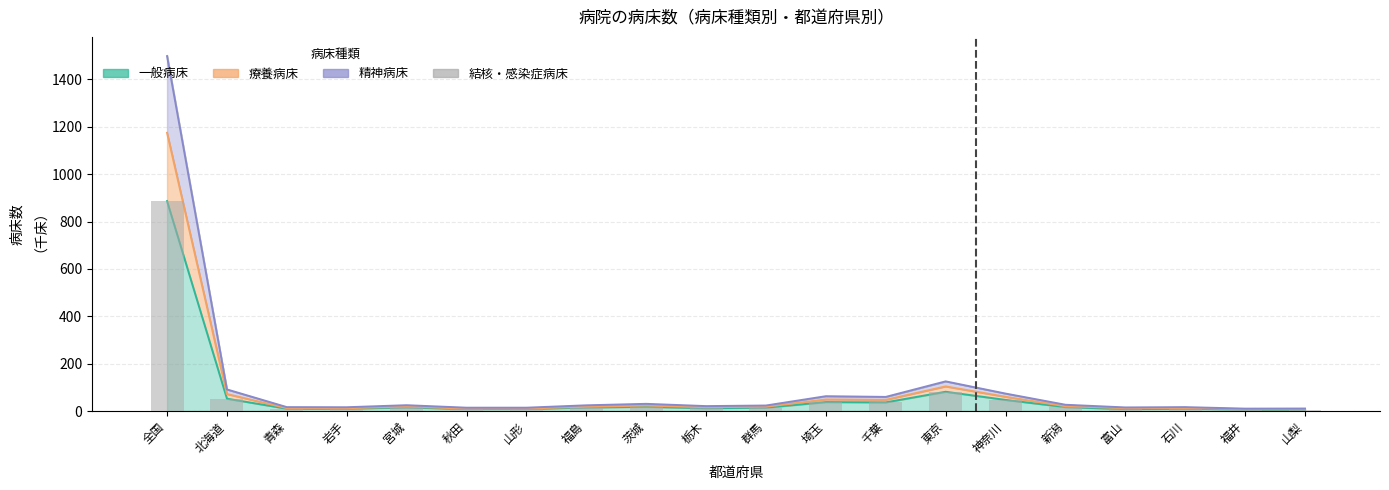

What is the value of the 8th bar from the left?

14.9